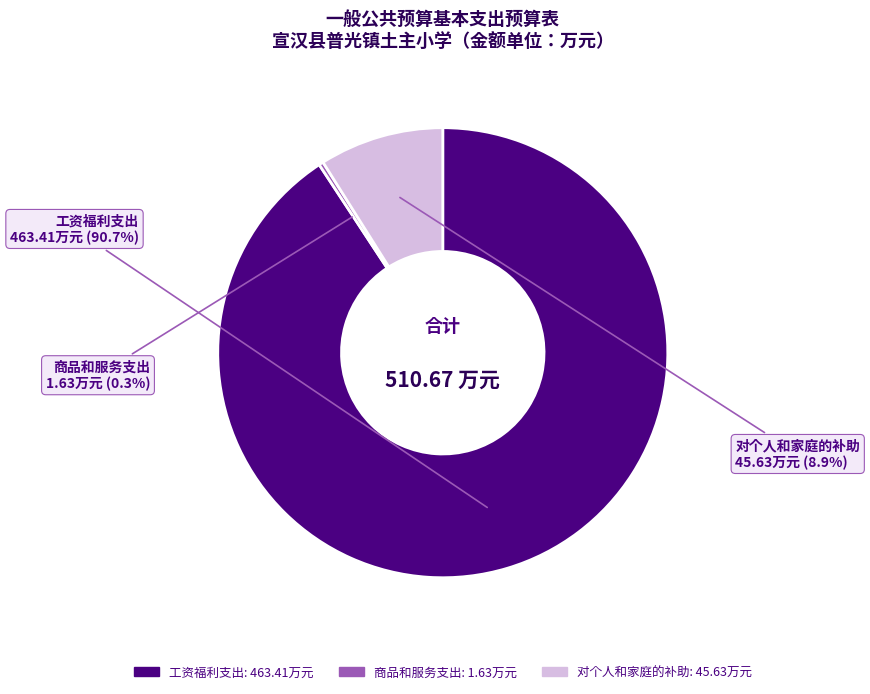

To the nearest percent, what is the difference between the largest and smallest slice percentages?

90%